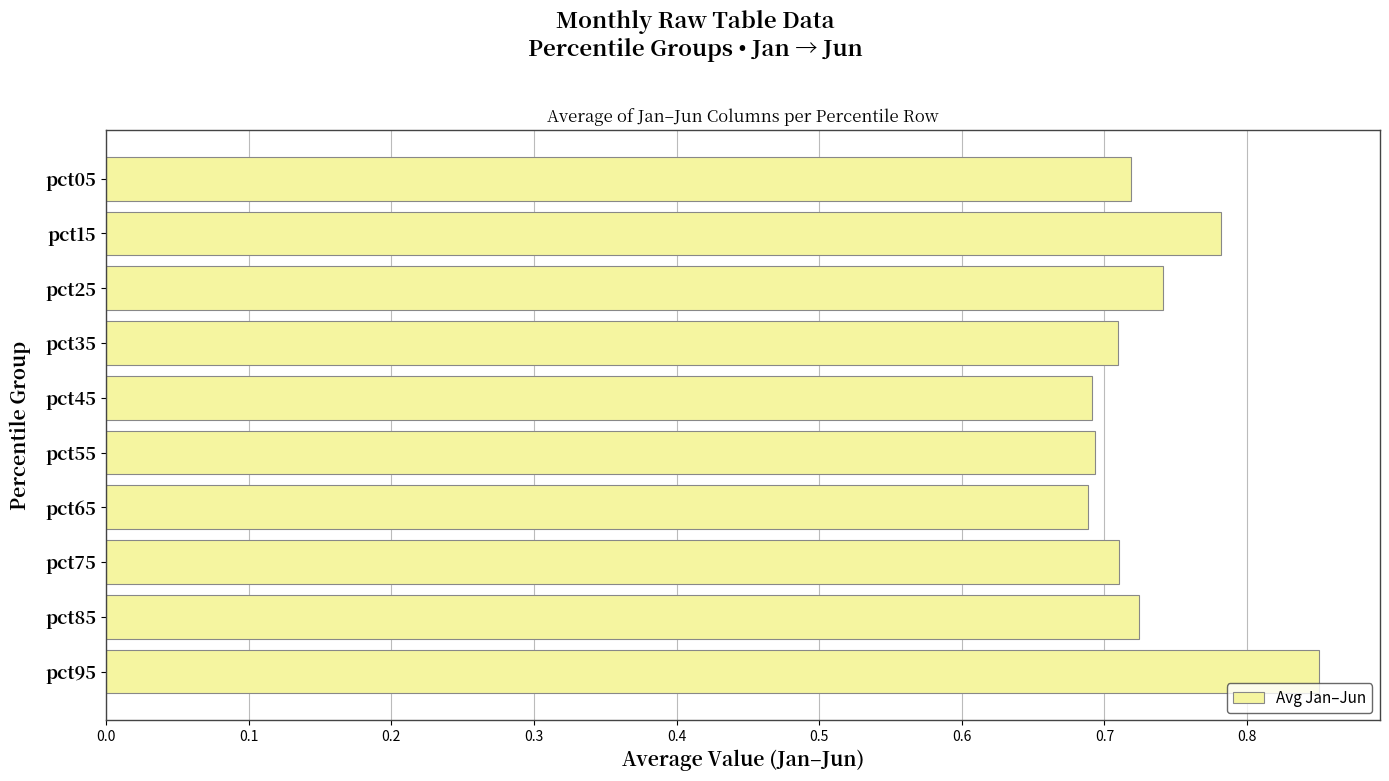

Which has a higher value, pct95 or pct45?

pct95